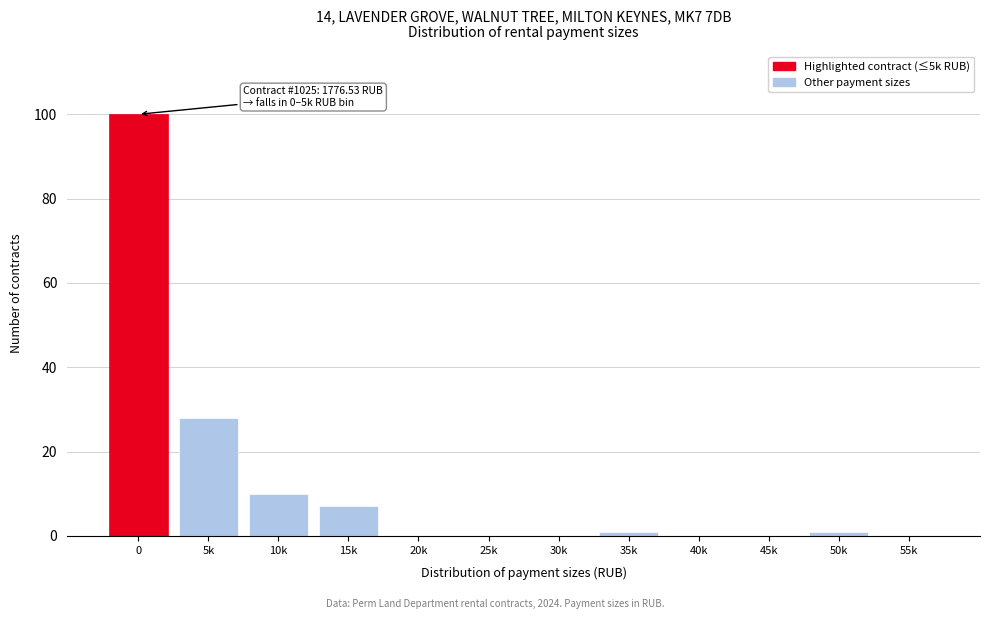

Reading left to right, list all the values displayed in this chart.

0=100	5k=28	10k=10	15k=7	20k=0	25k=0	30k=0	35k=1	40k=0	45k=0	50k=1	55k=0